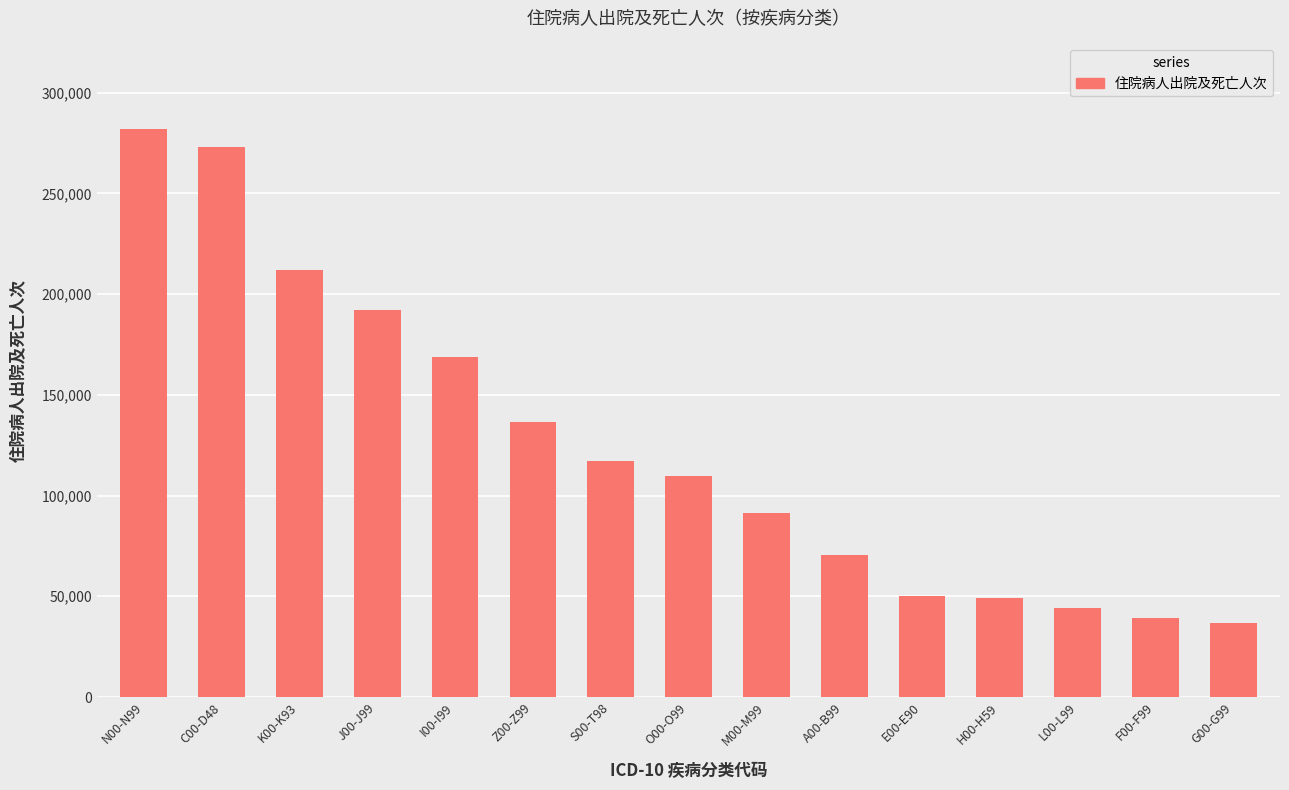

What is the change in value from S00-T98 to O00-O99?

-7388